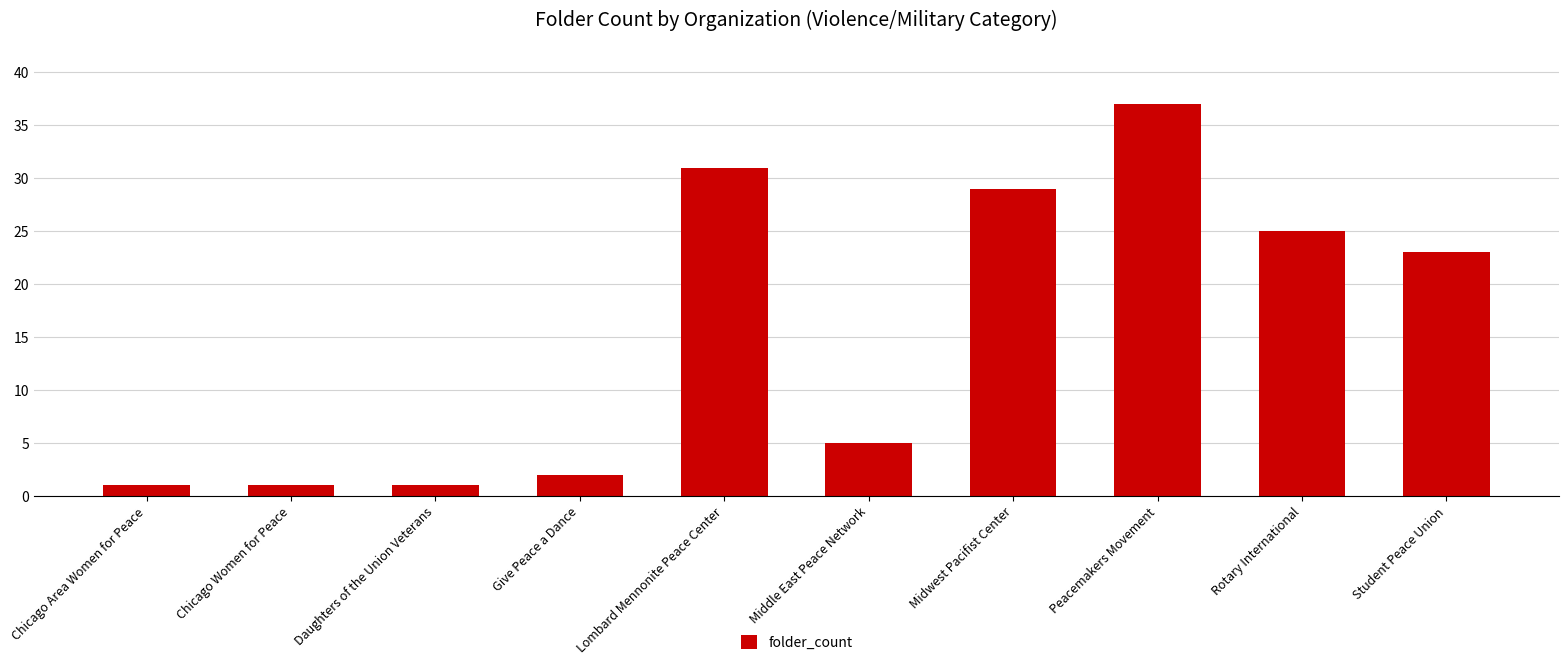

What is the value of the 5th bar from the left?

31